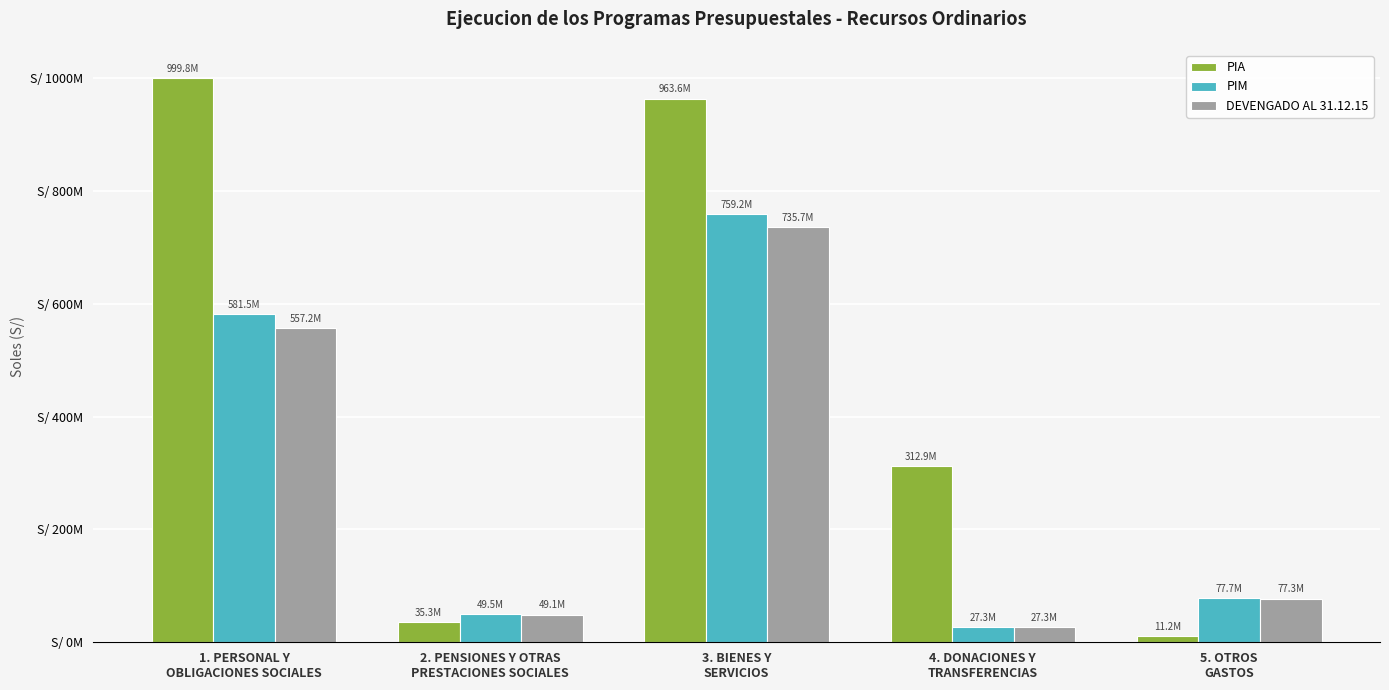

Are the bars grouped side by side (vs. stacked)?

Yes